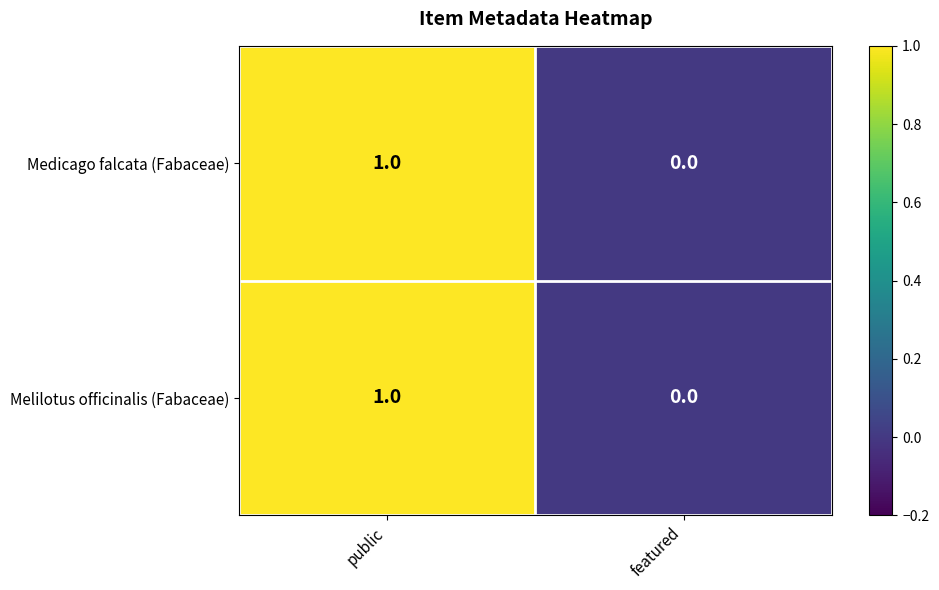

How many categories are shown in the chart?

2